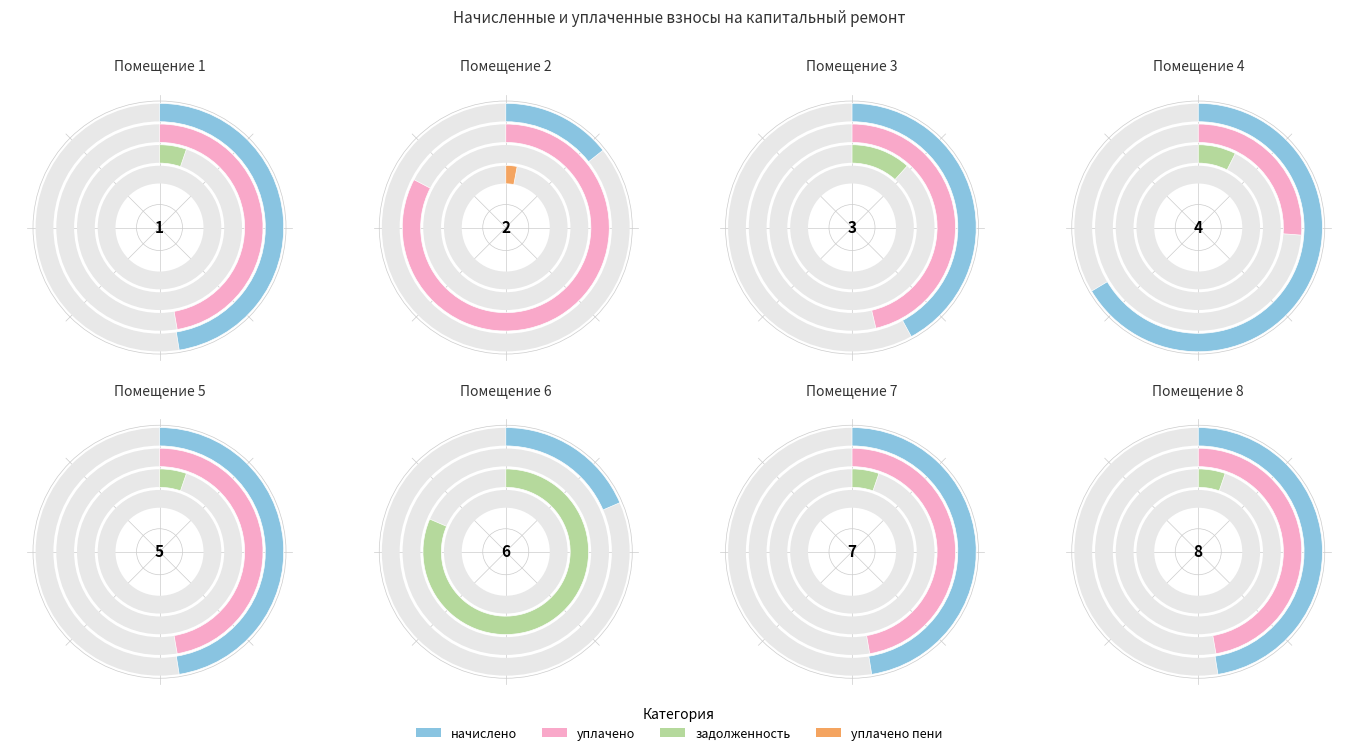

What is the smallest slice in the pie chart?

6